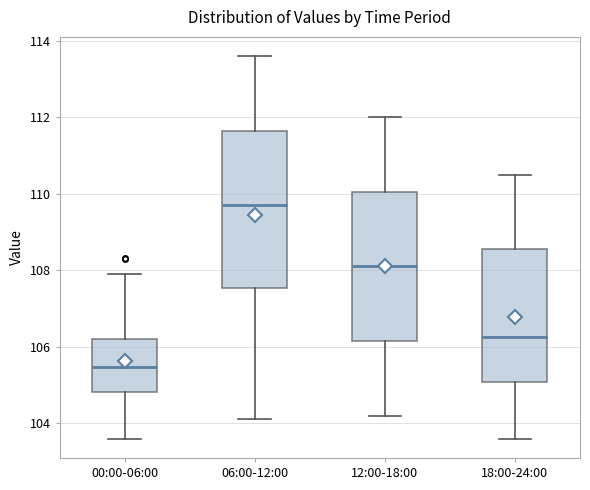

Which box is the tallest, from its lower edge to its upper edge?

06:00-12:00